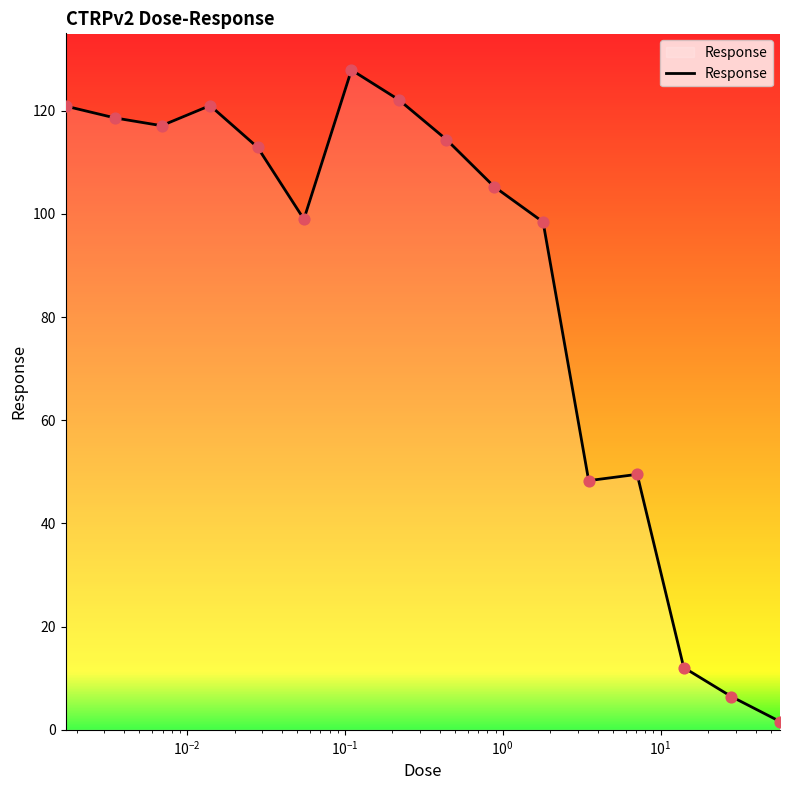

What is the difference between the maximum and minimum values?

126.3